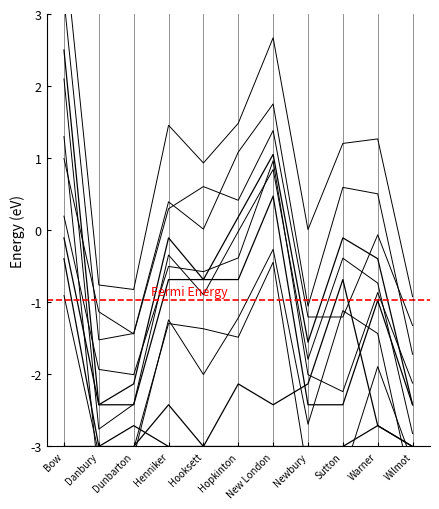

True or false: Write-Ins and J.d. Colcord intersect in this chart.

True